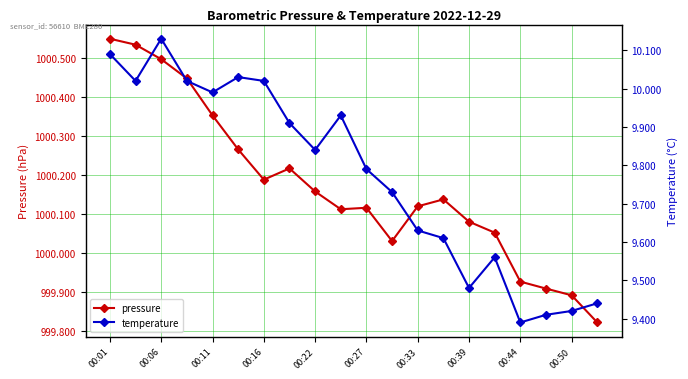

Rank the series at 00:16 from lowest to highest value.

temperature, pressure